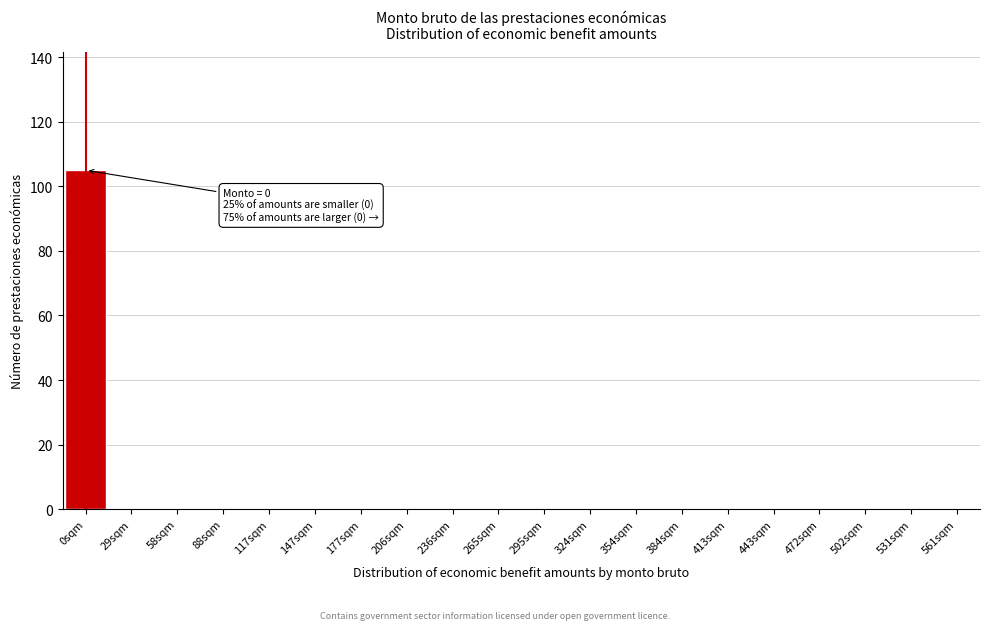

Reading right to left, extract all data points from this chart.

561sqm=0	531sqm=0	502sqm=0	472sqm=0	443sqm=0	413sqm=0	384sqm=0	354sqm=0	324sqm=0	295sqm=0	265sqm=0	236sqm=0	206sqm=0	177sqm=0	147sqm=0	117sqm=0	88sqm=0	58sqm=0	29sqm=0	0sqm=105